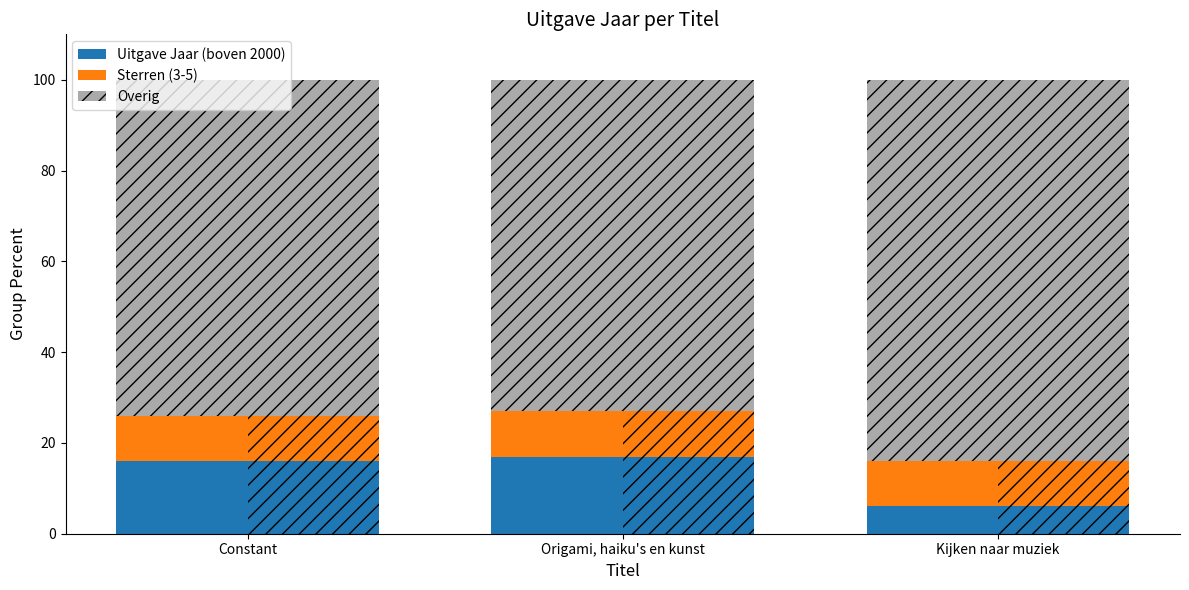

At which label is Overig closest to 78?

Constant